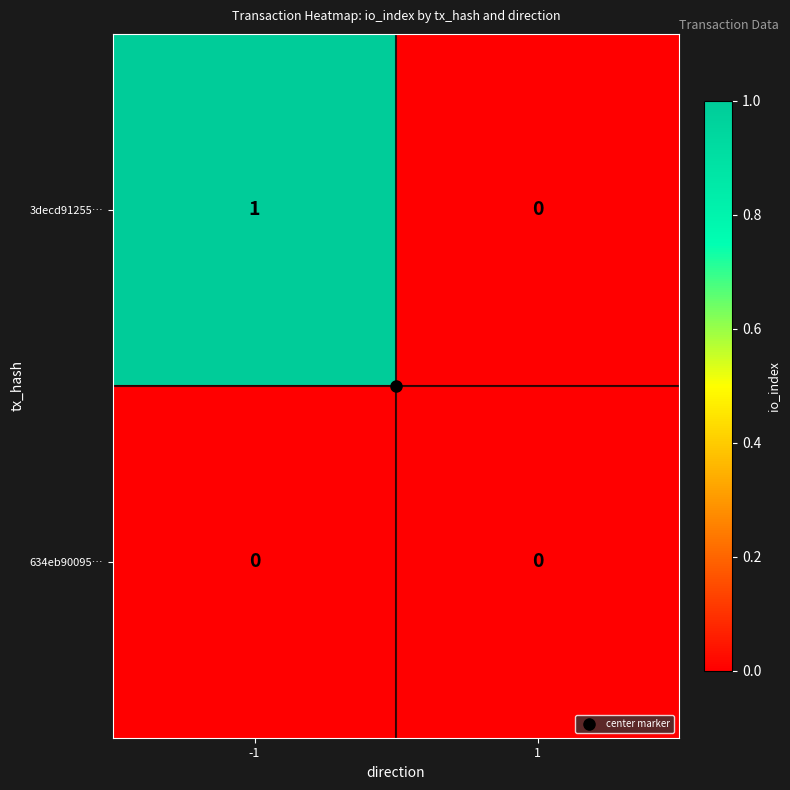

Which series has the largest total across all categories?

3decd91255…